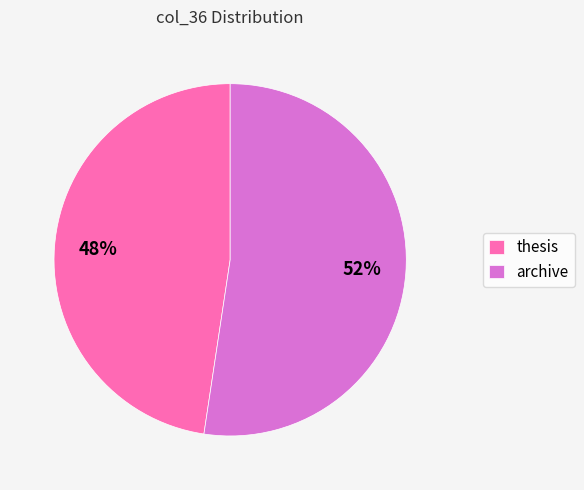

Which slice represents more than half of the pie?

archive